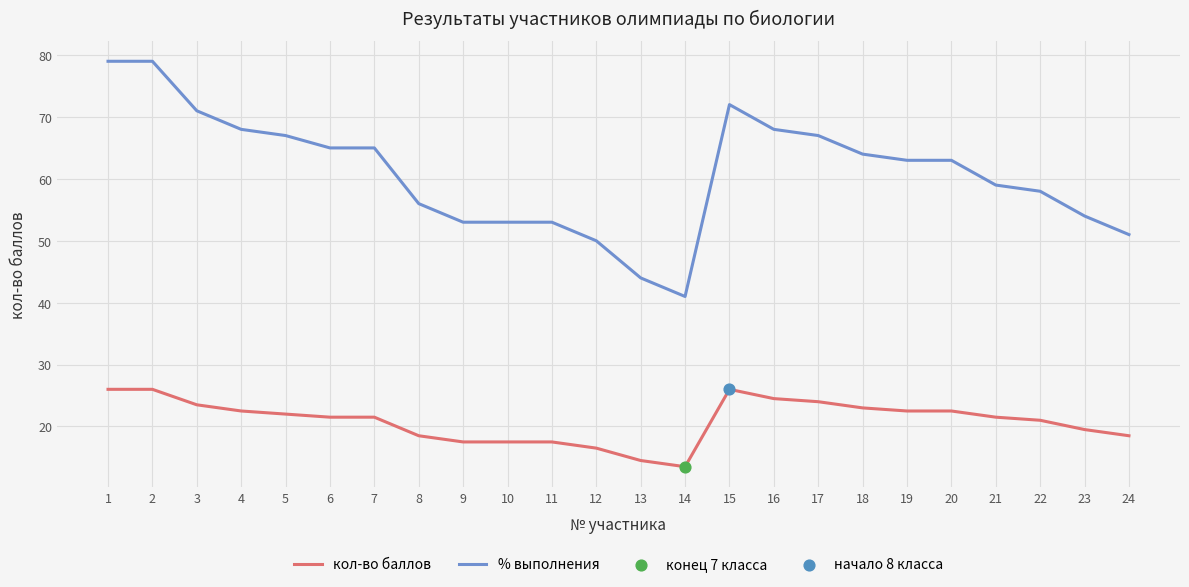

Which series changed the most between 3 and 6?

% выполнения